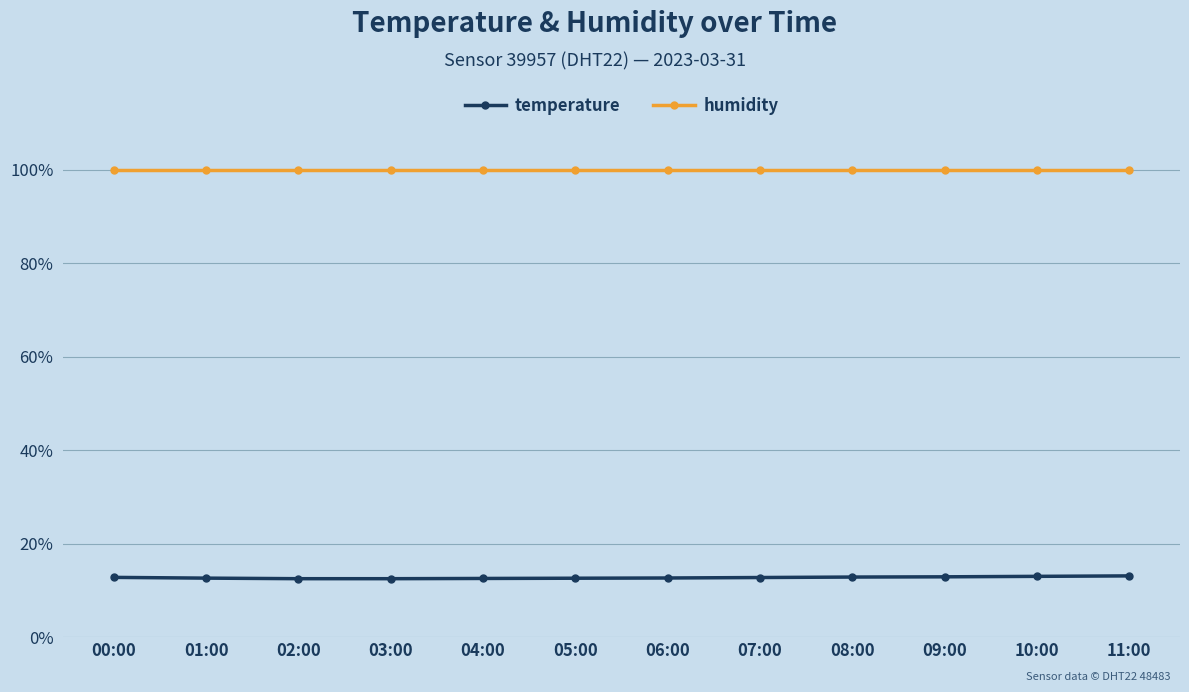

How many lines are shown in the chart?

2